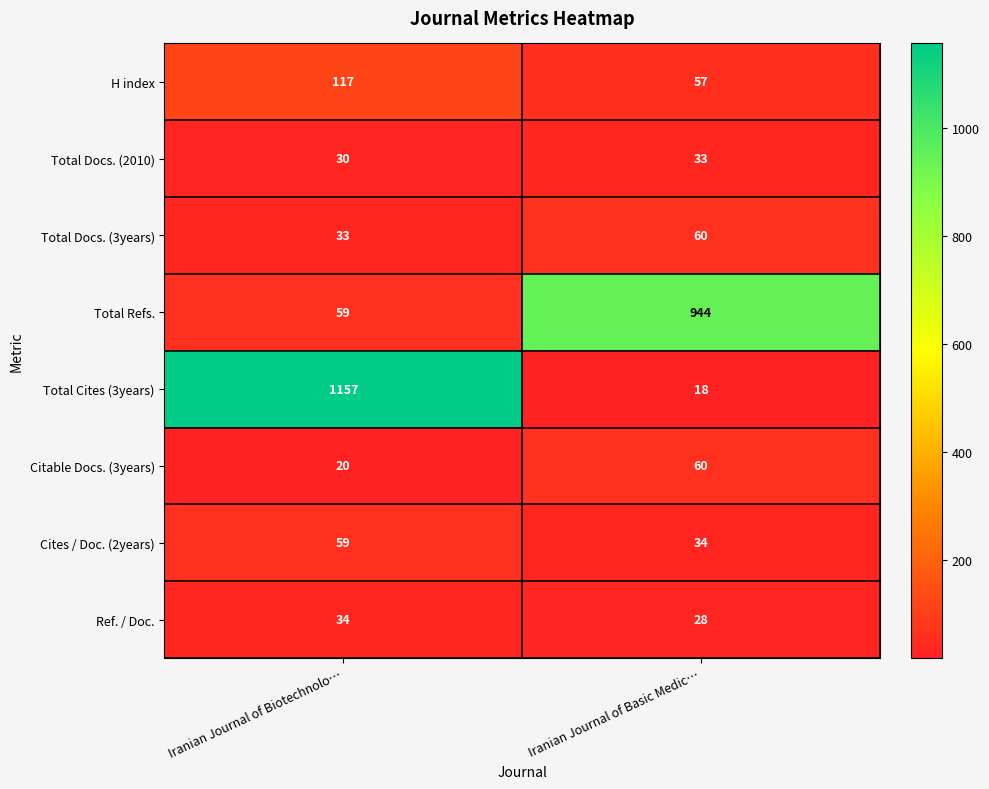

At which category is the sum across all series the highest?

Iranian Journal of Biotechnolo…